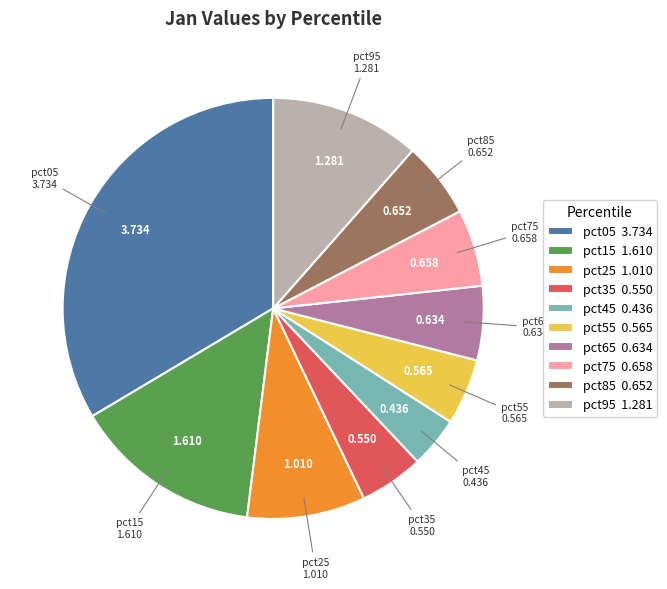

How many slices are in this pie chart?

10